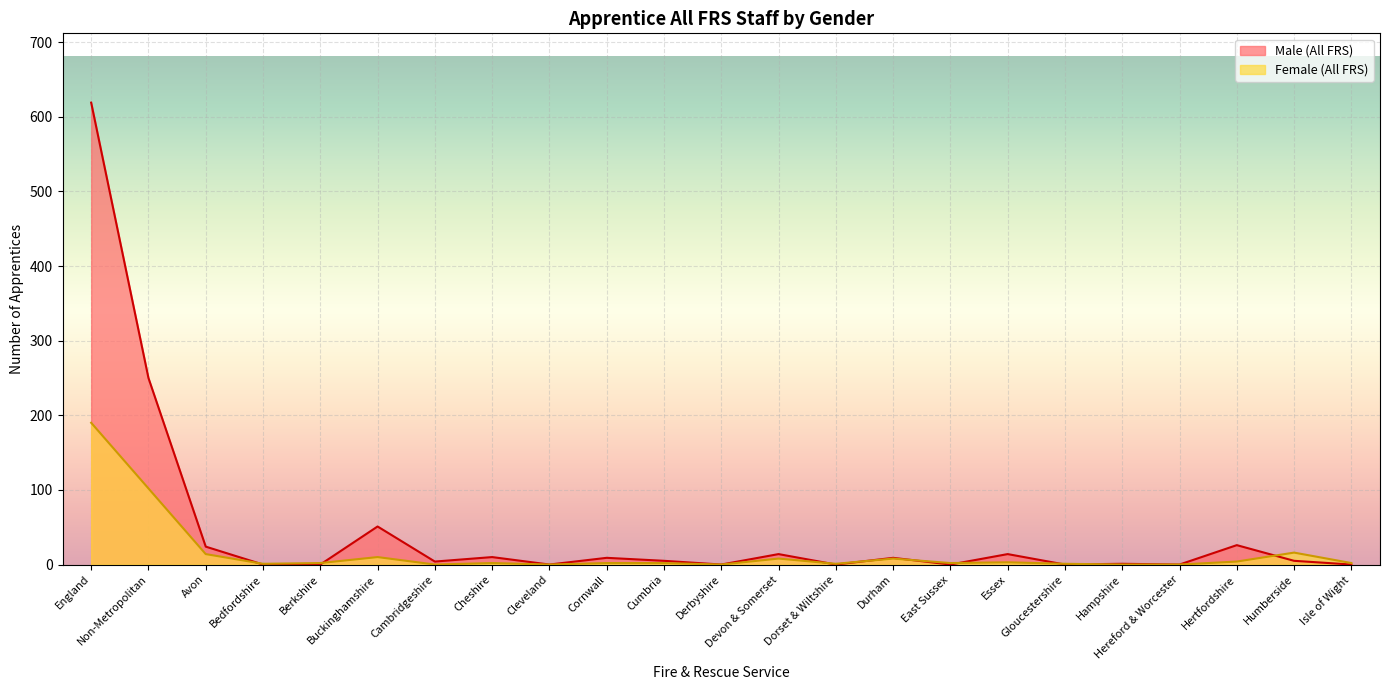

In Female (All FRS), how many points are higher than both neighbors (excluding endpoints)?

6